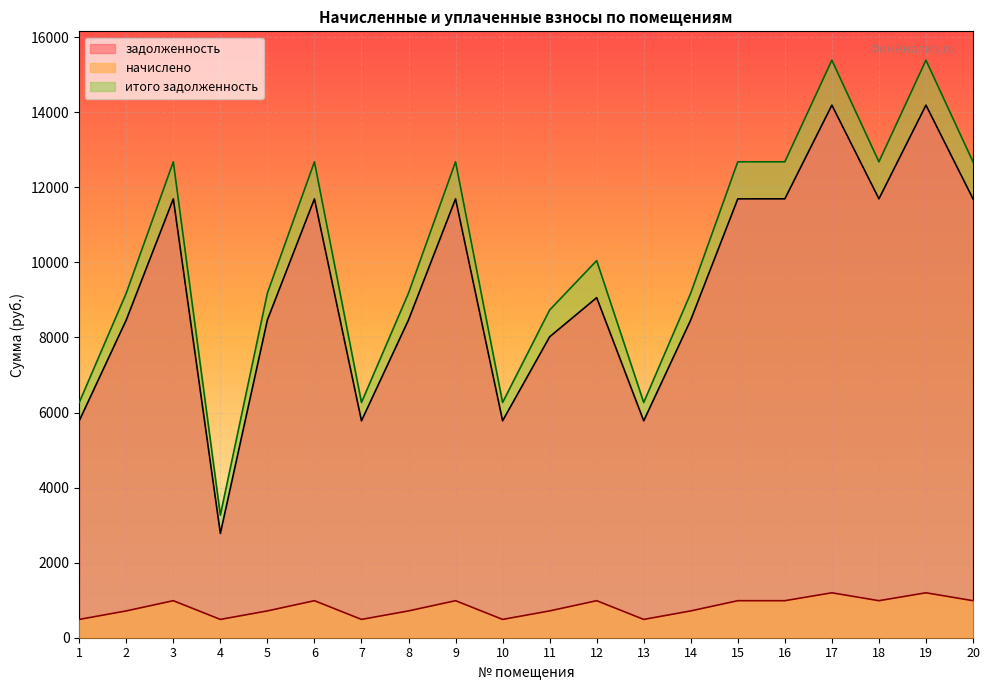

What is the value of the задолженность point at the 11th from the left?

8017.2